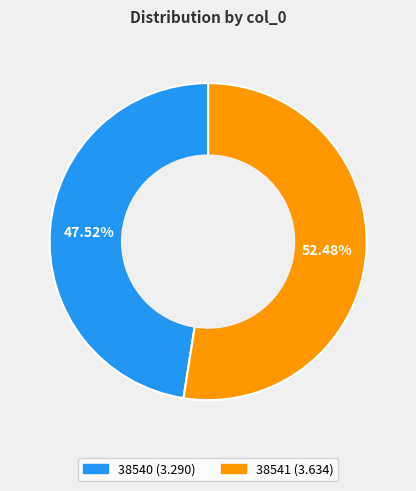

Which category has the smallest portion of the pie?

38540